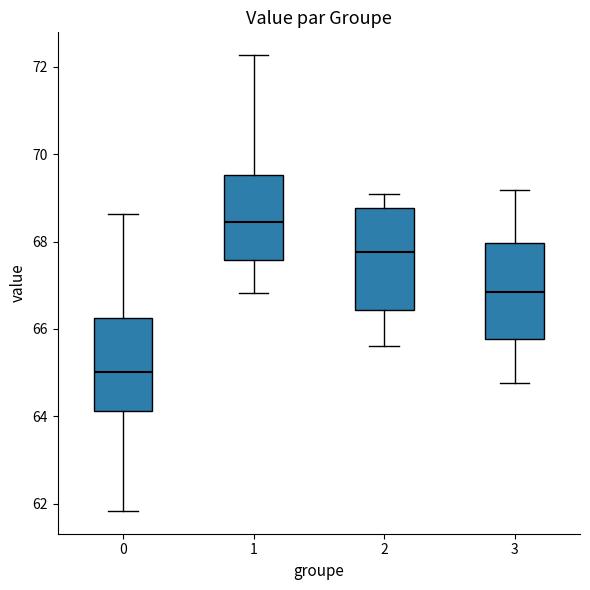

Which box has the lowest median line?

0